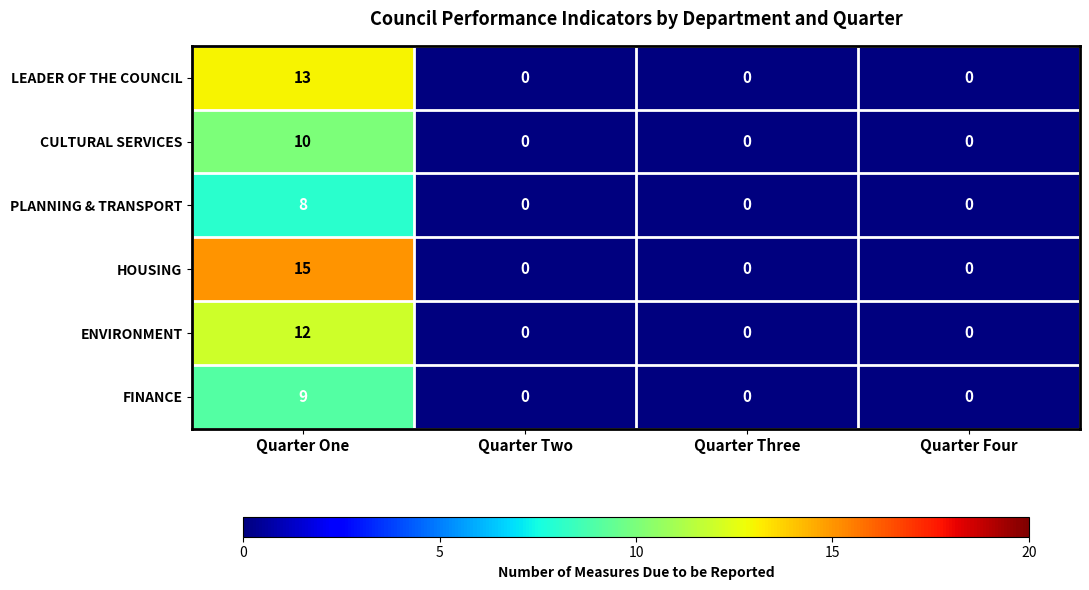

How many distinct data groups are displayed?

6